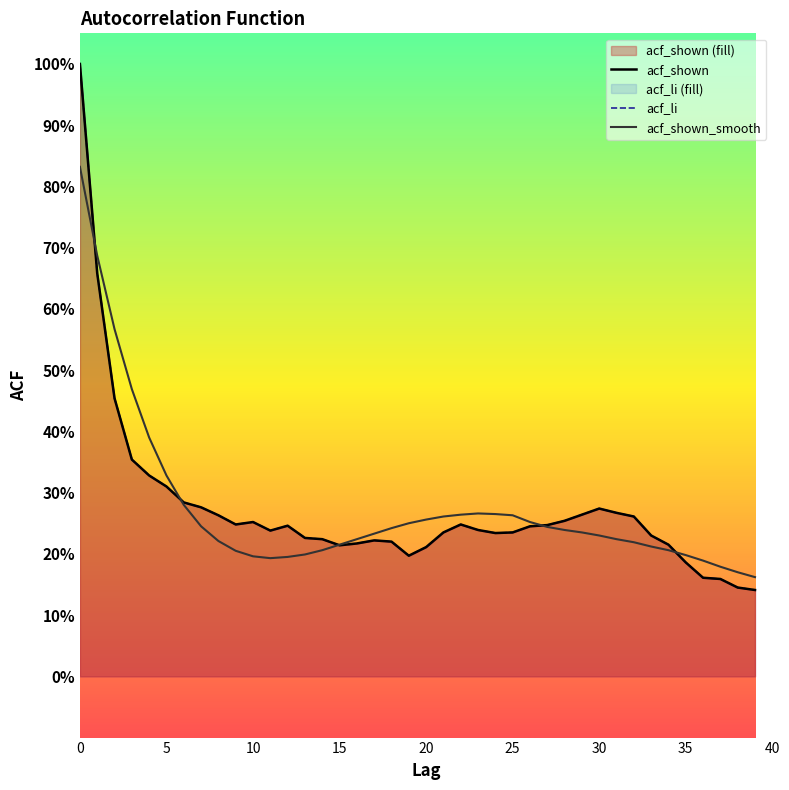

What is the total value across all series at 27?

0.7